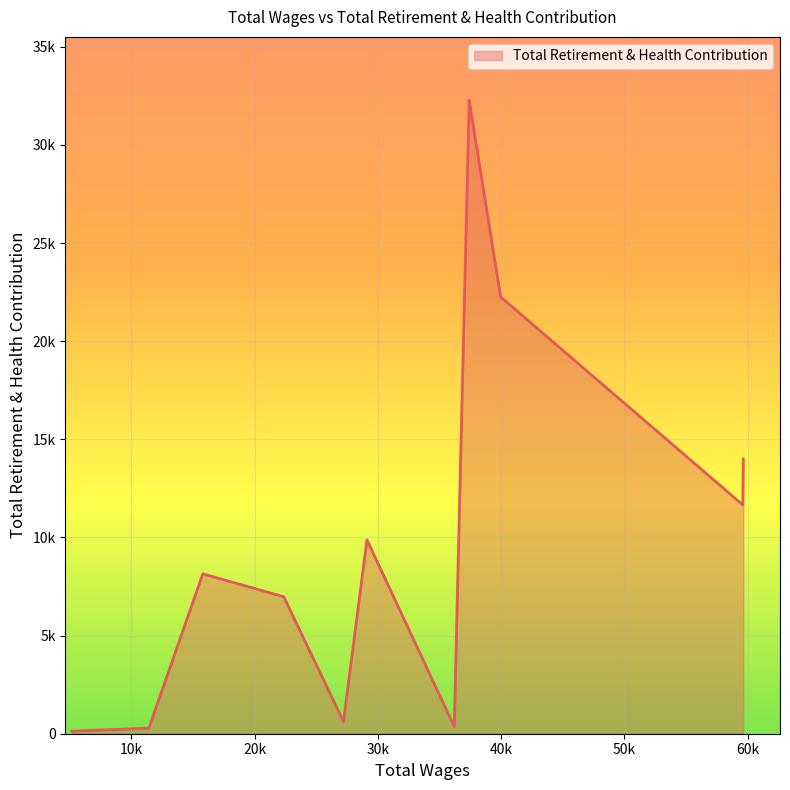

At which label is the value closest to 16203?

59654.0